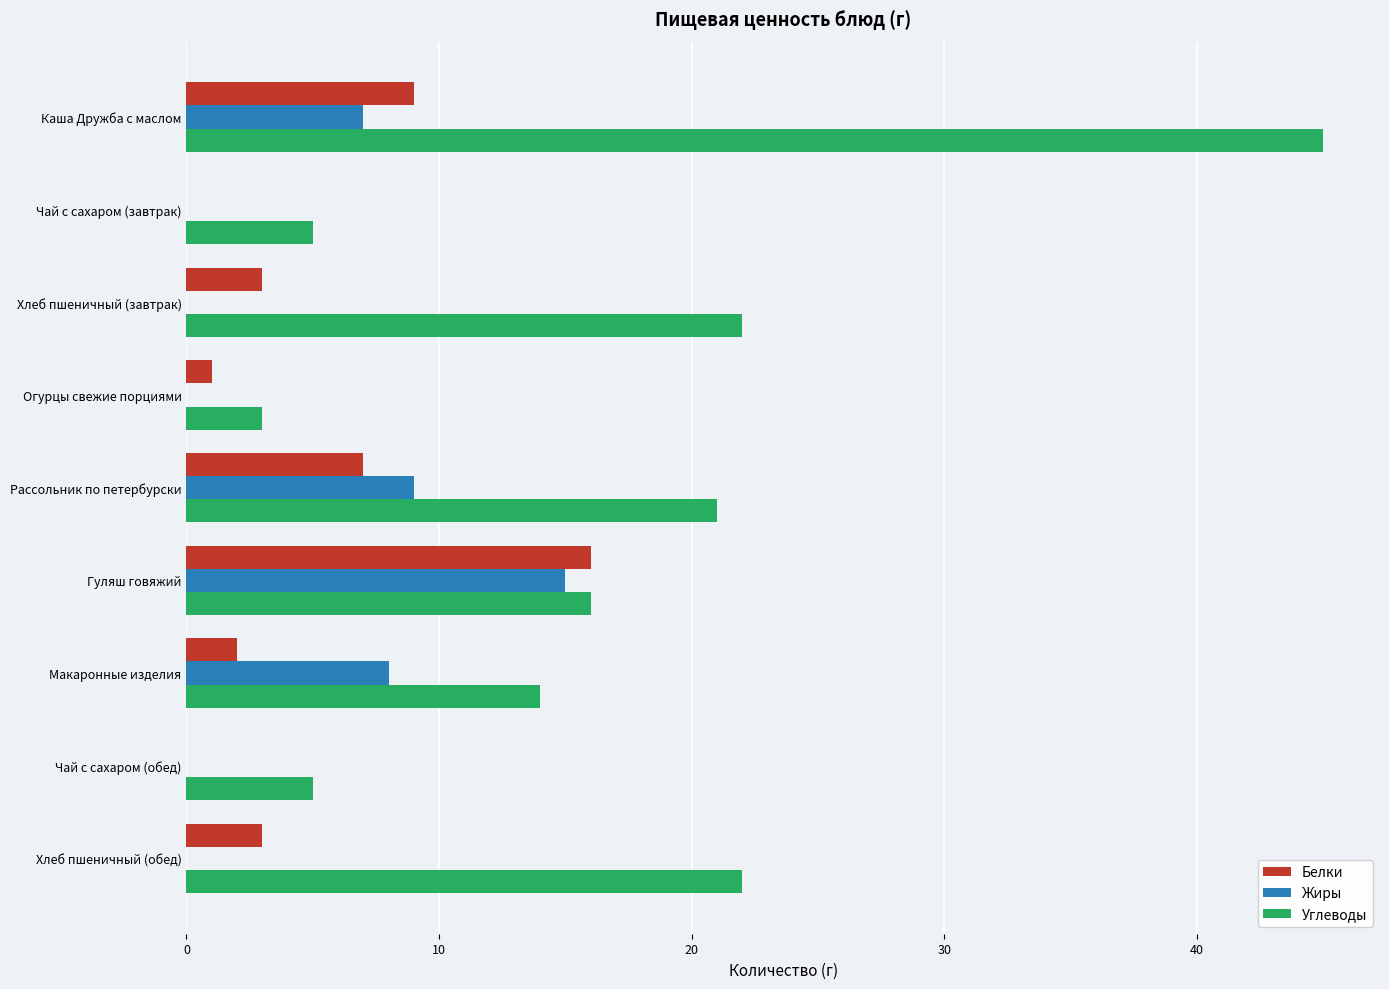

What is the approximate value of Белки at Гуляш говяжий?

16